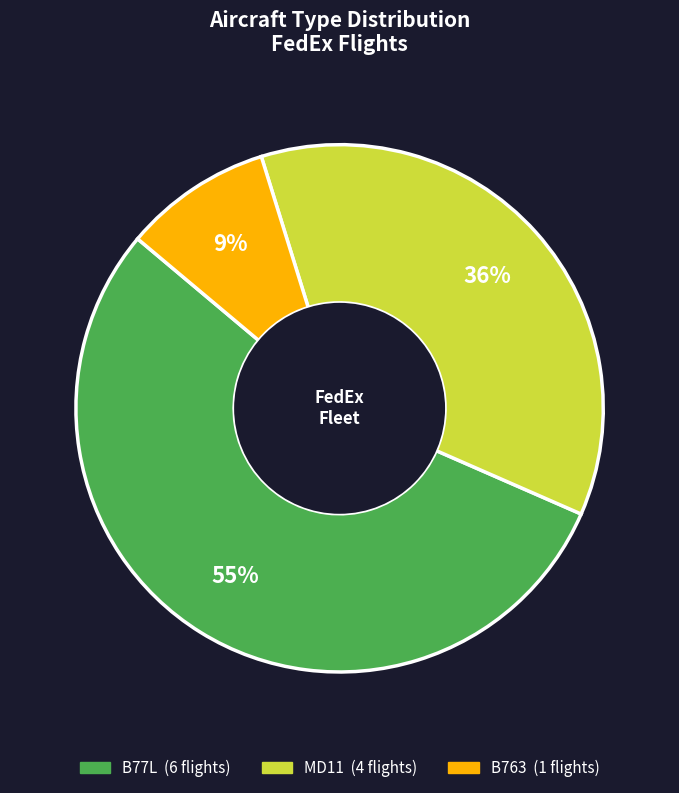

To the nearest percent, what is the average slice percentage?

33%